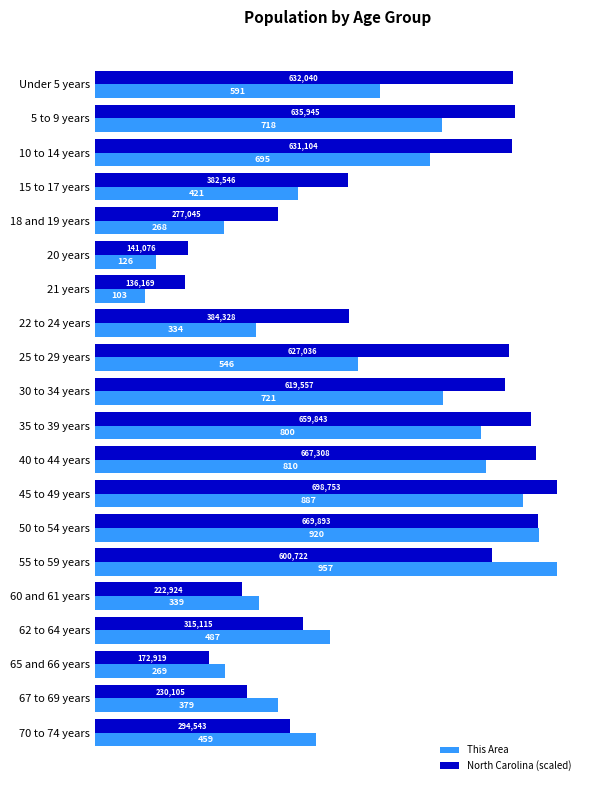

What is the smallest value displayed?

103.0